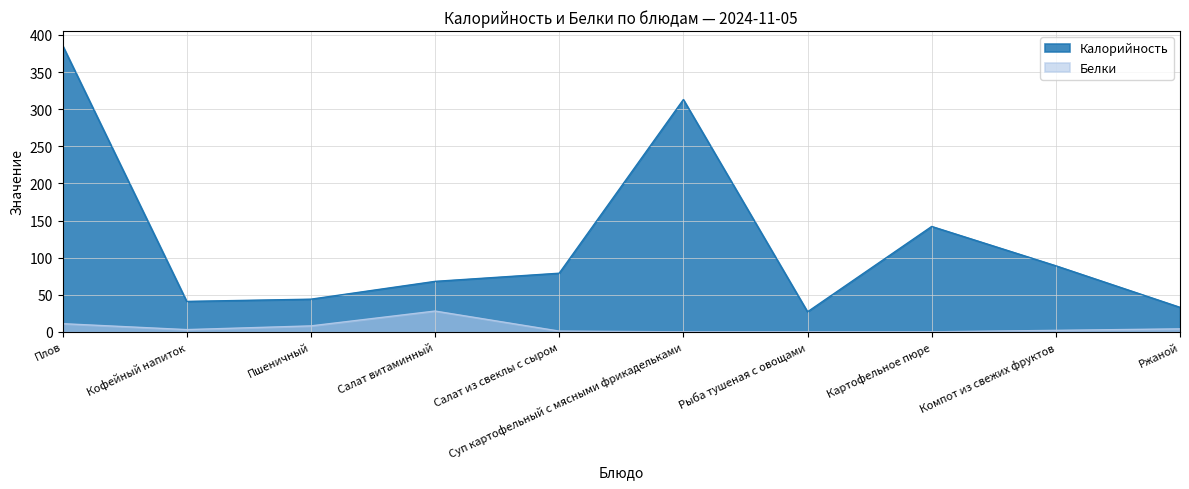

At which label does Белки first exceed 3?

Плов